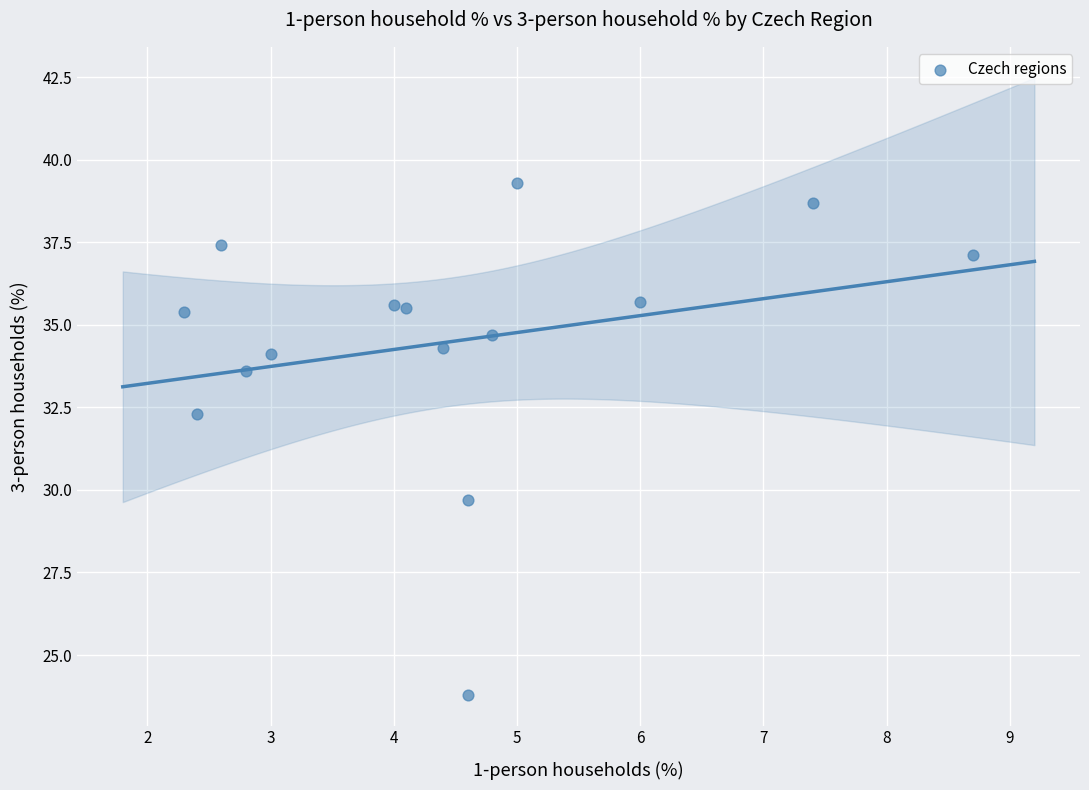

What is the range of Y values (max minus min)?

15.5